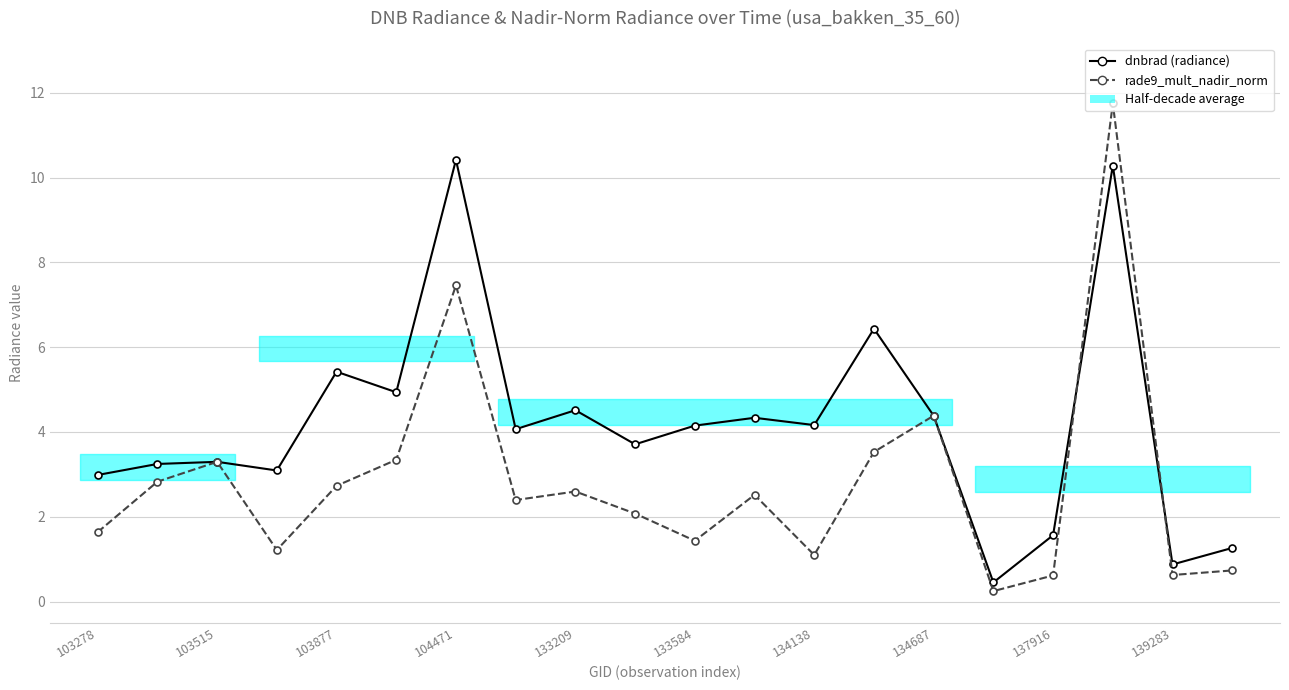

At how many categories does at least one series exceed 8?

2